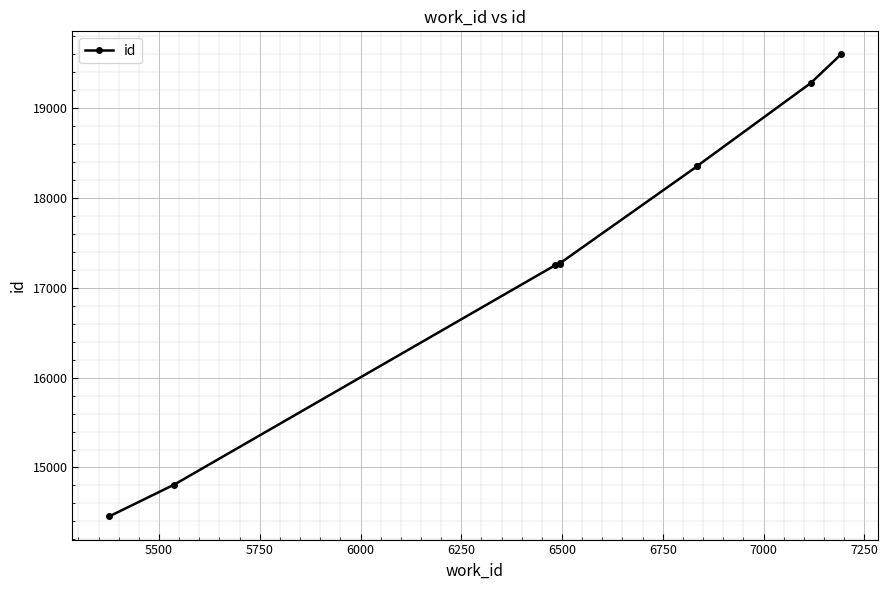

The value at 6250 is 10941. True or false?

False